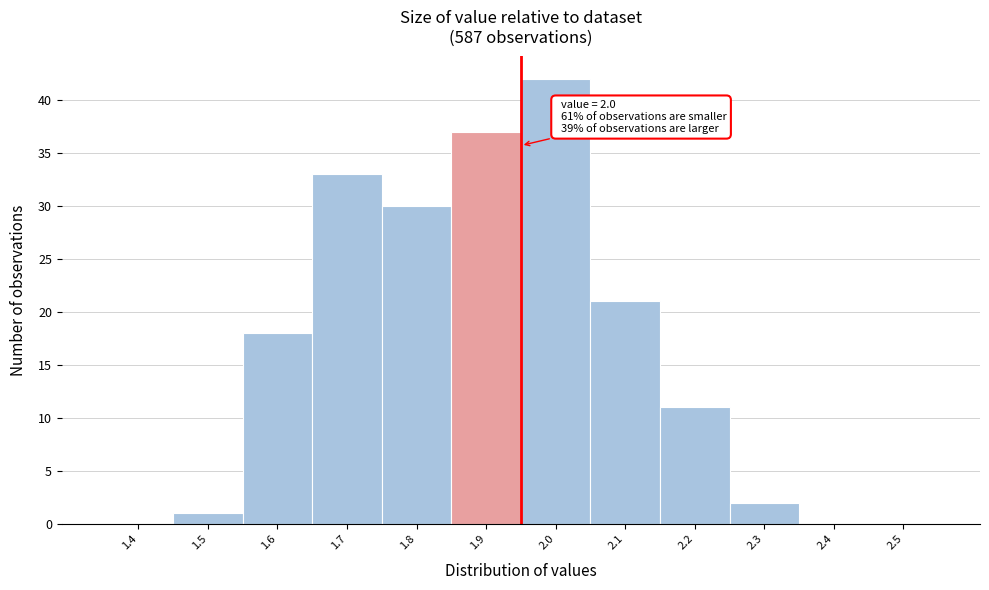

Reading left to right, extract all data points from this chart.

1.4=0	1.5=1	1.6=18	1.7=33	1.8=30	1.9=37	2.0=42	2.1=21	2.2=11	2.3=2	2.4=0	2.5=0